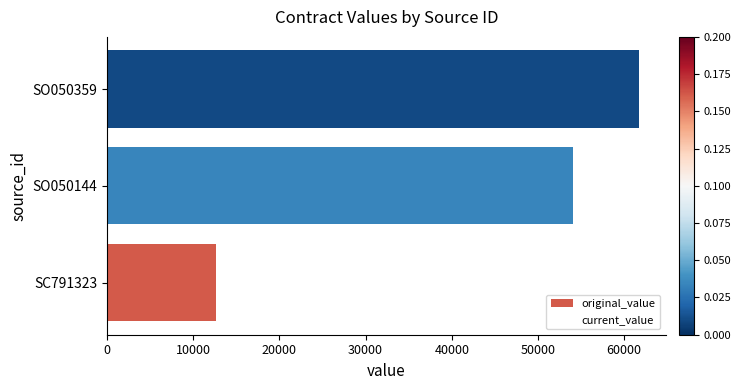

Reading top to bottom, what are all the values shown in this chart?

SO050359=61736.4	SO050144=54040.5	SC791323=12650.0